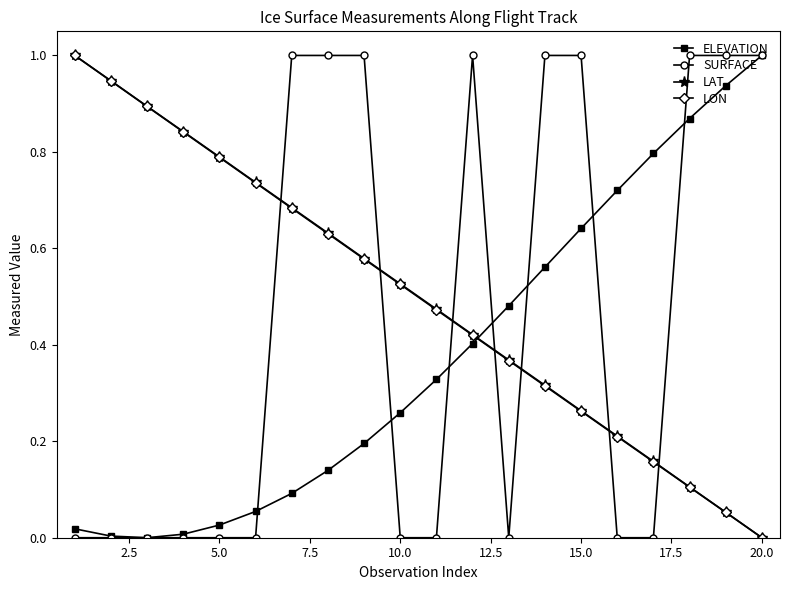

What are all the series names shown in the legend?

ELEVATION, SURFACE, LAT, LON